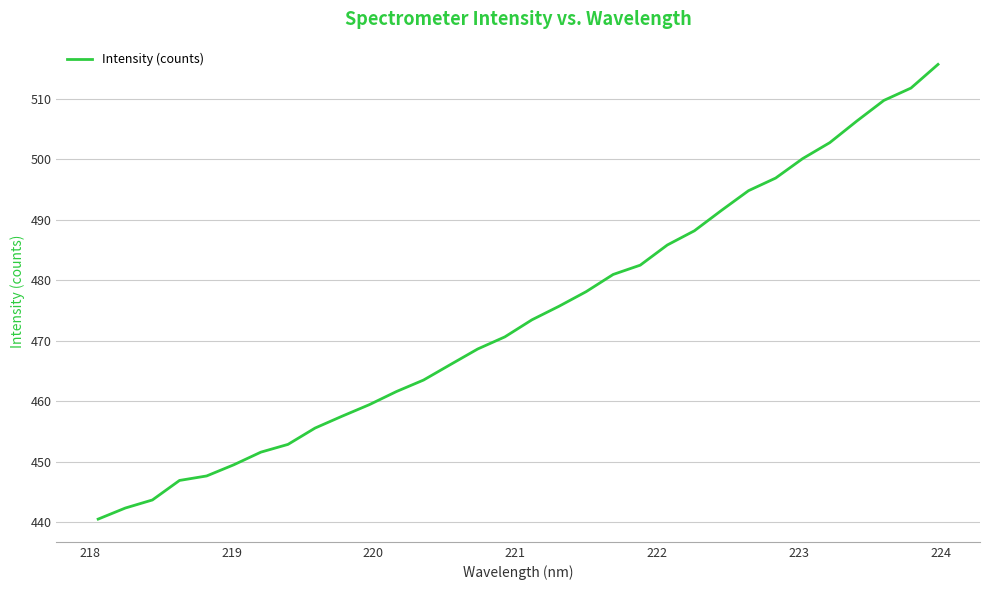

What is the minimum value shown in the chart?

440.5